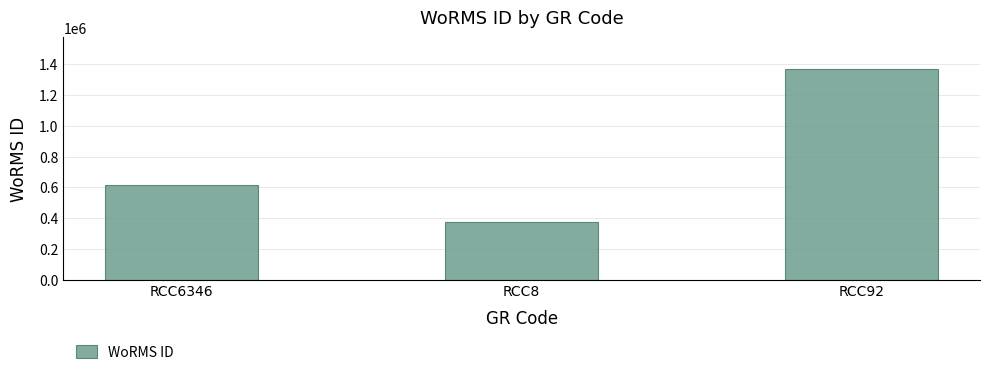

What is the difference between the maximum and minimum values?

994431